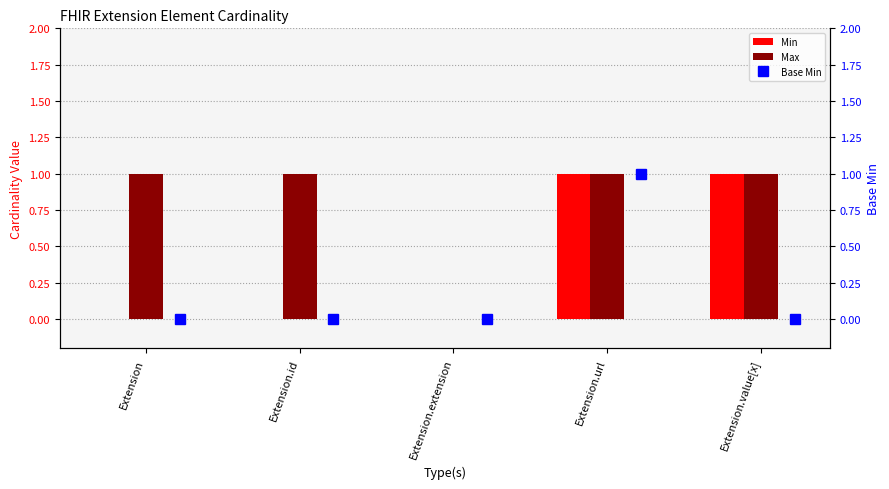

Is it true that Min equals 0 at Extension?

True